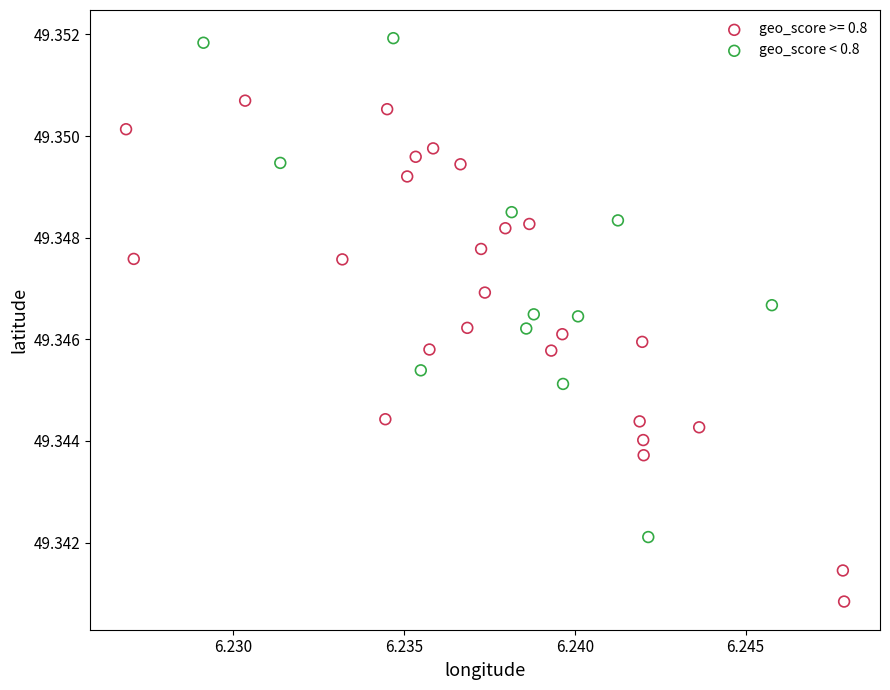

Which series reaches the maximum Y coordinate?

geo_score < 0.8